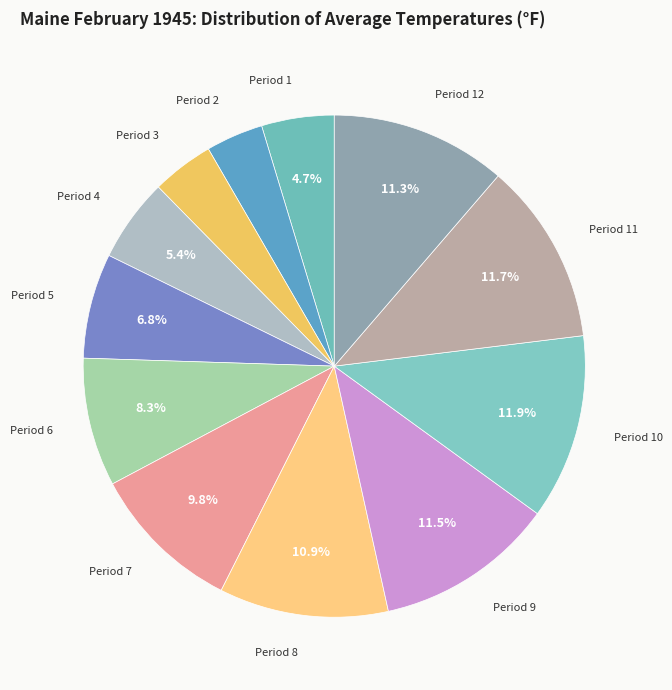

To the nearest percent, what is the average slice percentage?

8%